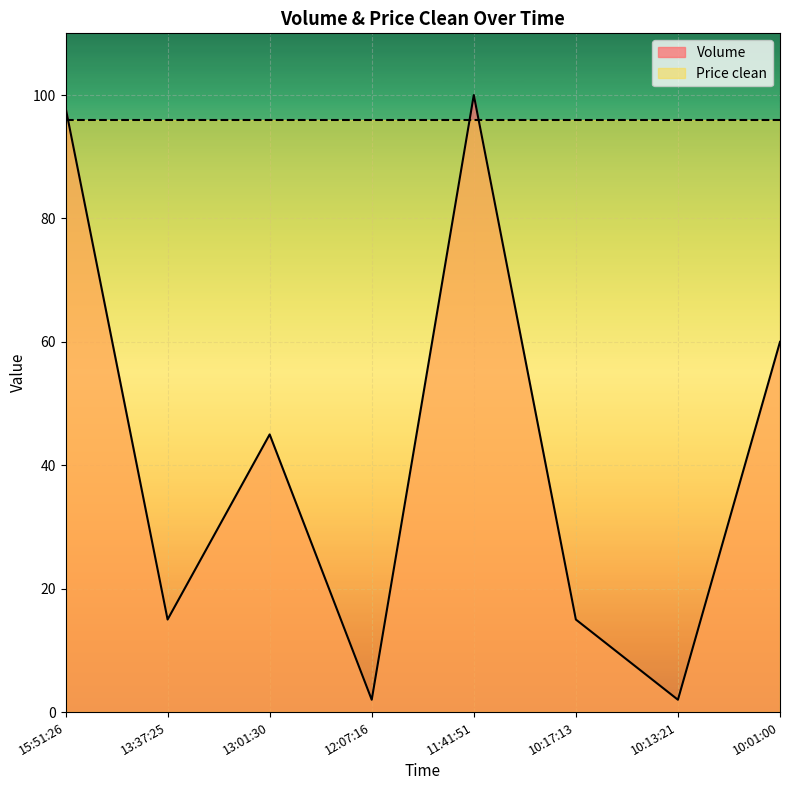

Reading left to right, what are all the values shown in this chart?

15:51:26=98	13:37:25=15	13:01:30=45	12:07:16=2	11:41:51=100	10:17:13=15	10:13:21=2	10:01:00=60